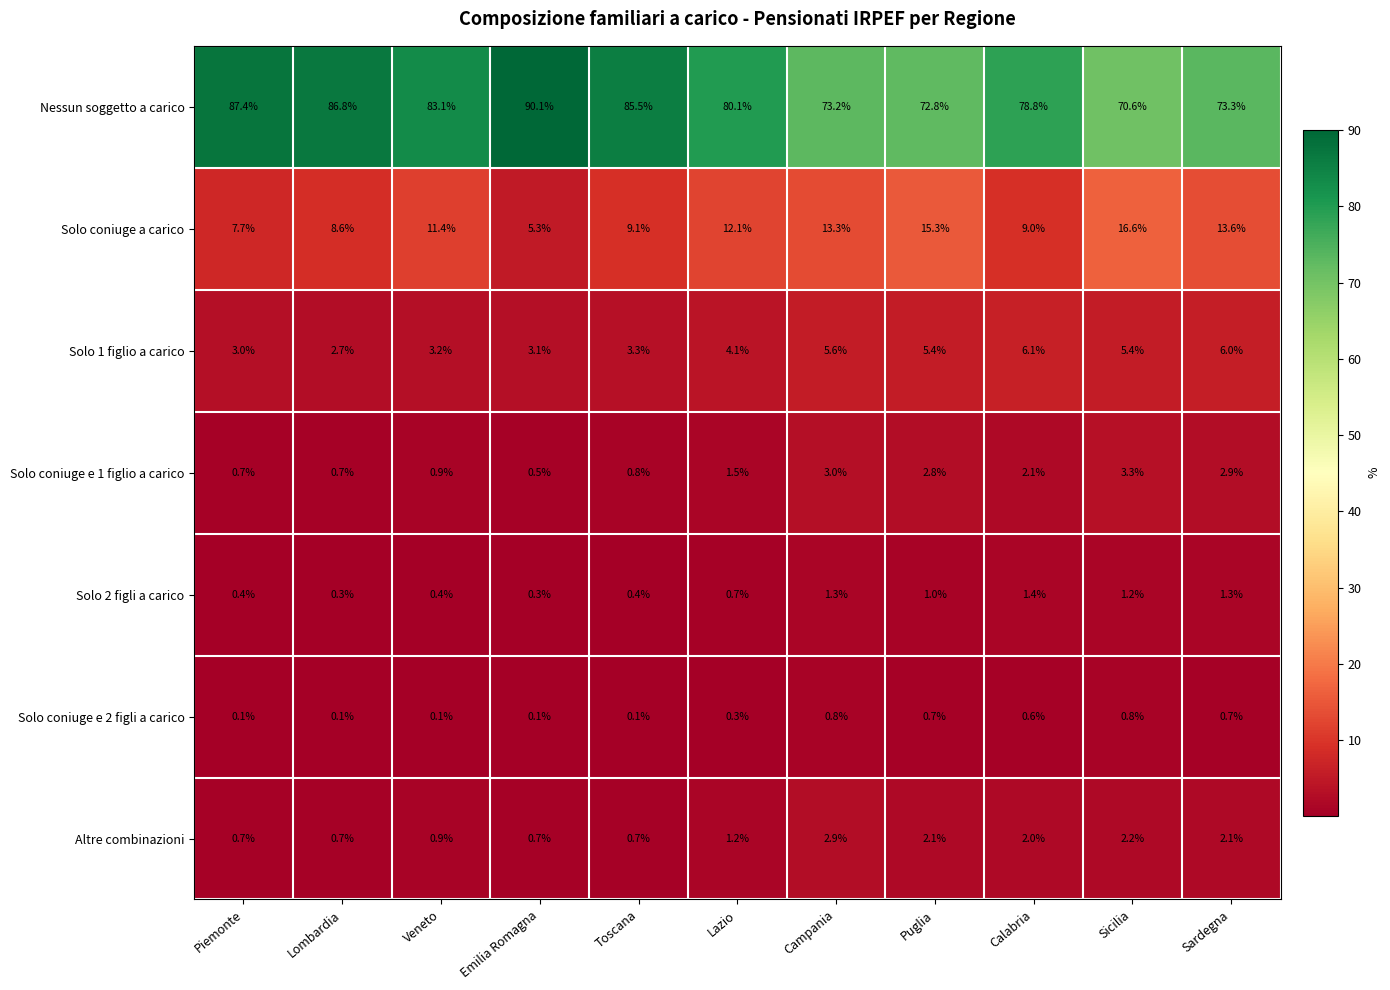

True or false: Solo coniuge a carico has a value of 10.6 at Piemonte.

False